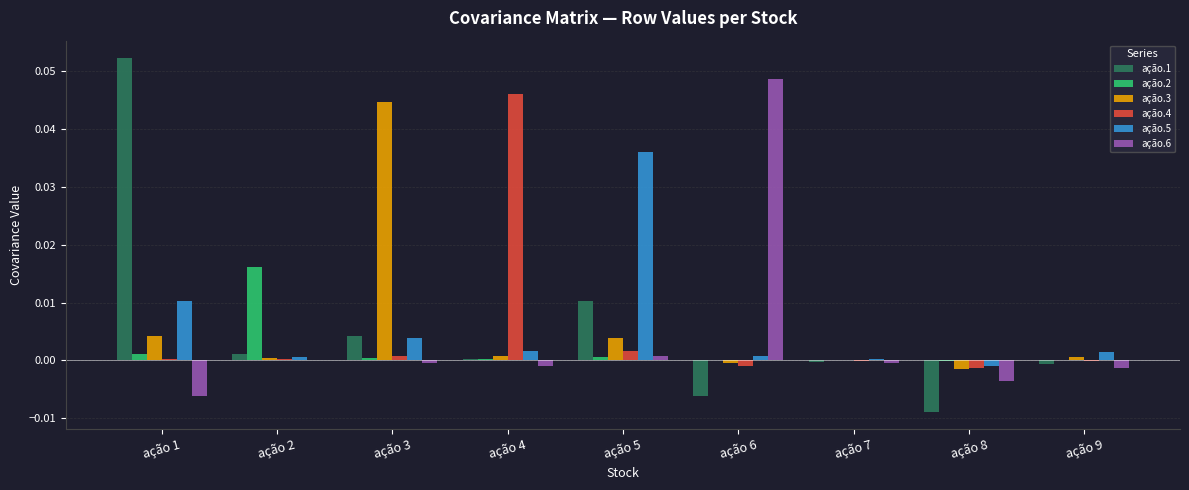

At which category is the sum across all series the highest?

ação 1